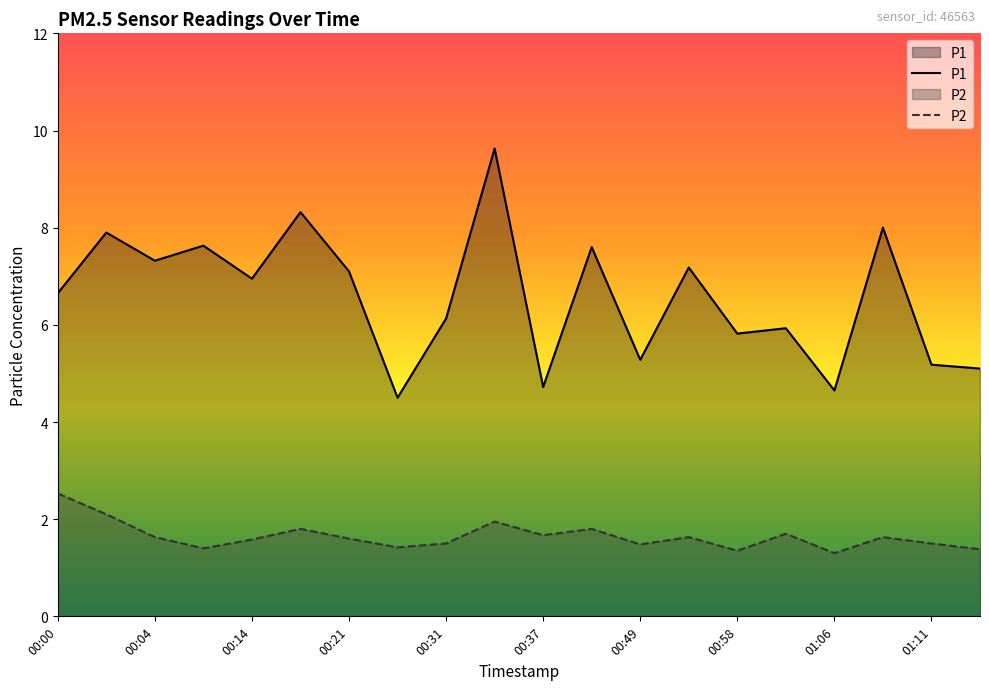

Rank the categories by P2 value from lowest to highest.

01:06, 00:58, 01:17, 00:10, 00:26, 00:49, 00:31, 01:11, 00:14, 00:21, 00:04, 00:56, 01:09, 00:37, 01:00, 00:17, 00:44, 00:36, 00:03, 00:00